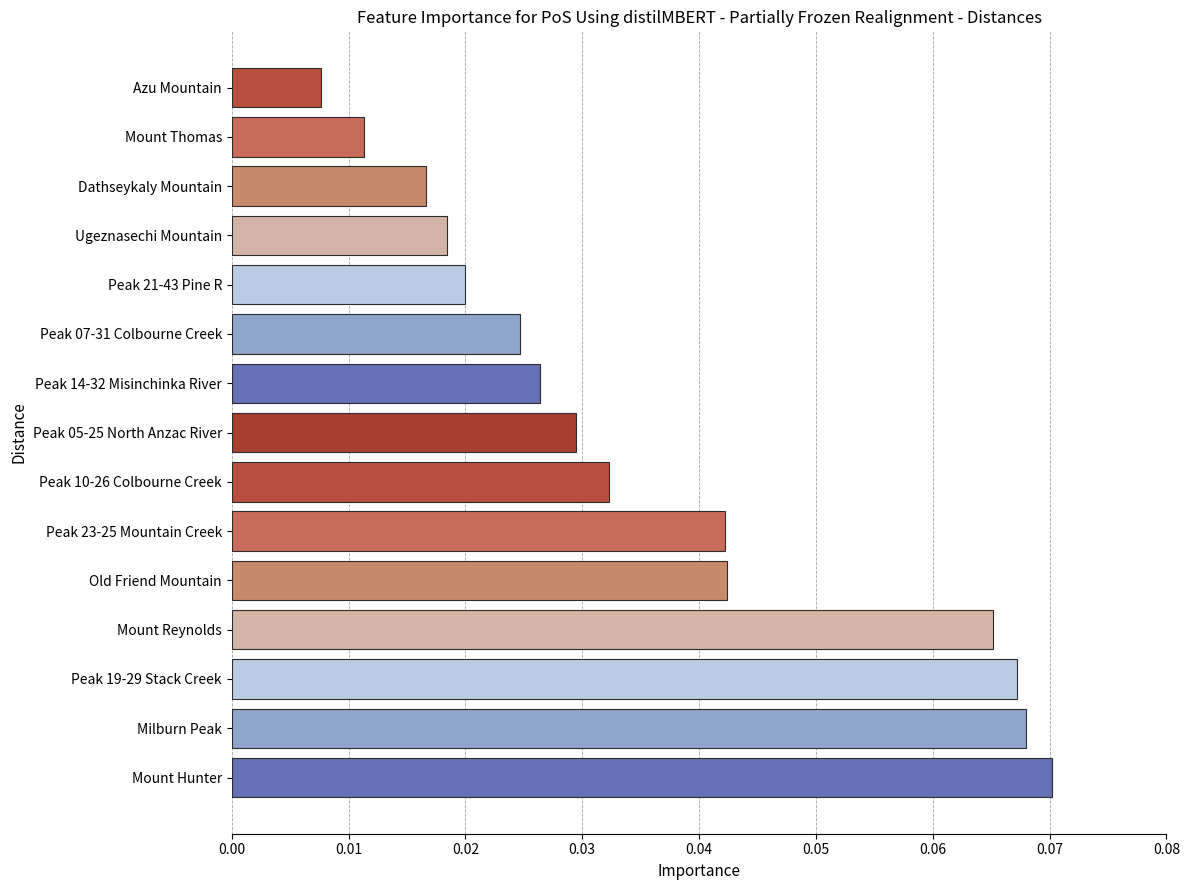

Count the values in the range 0 to 1.

15